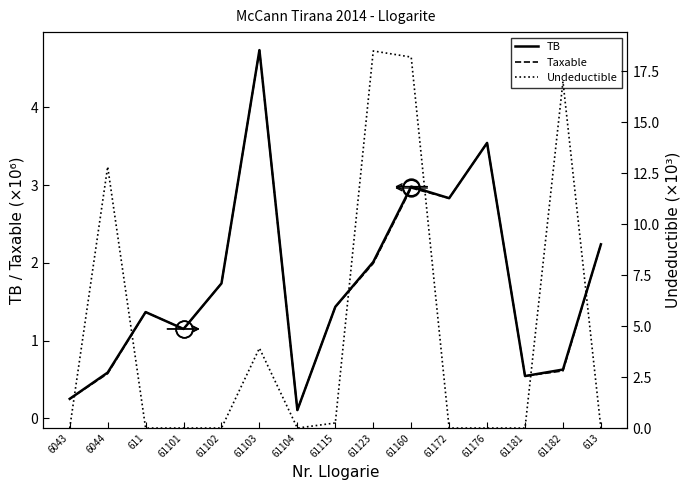

Where do Undeductible and TB first cross each other?

6043 and 6044